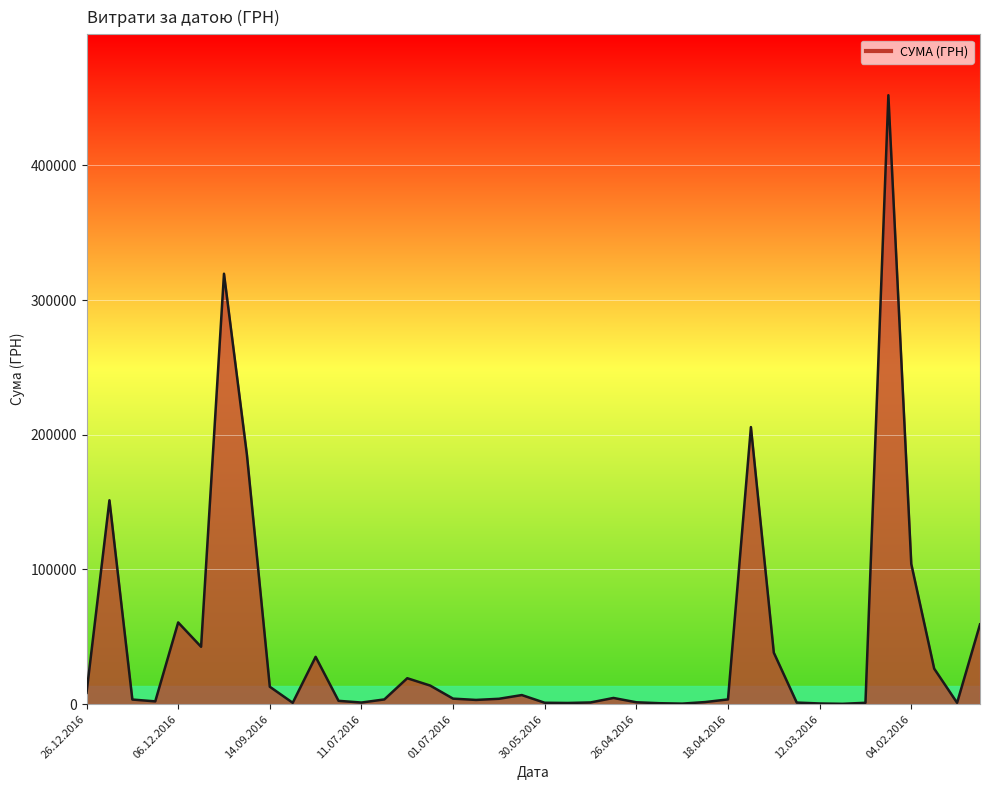

What is the greatest value displayed?

452100.0